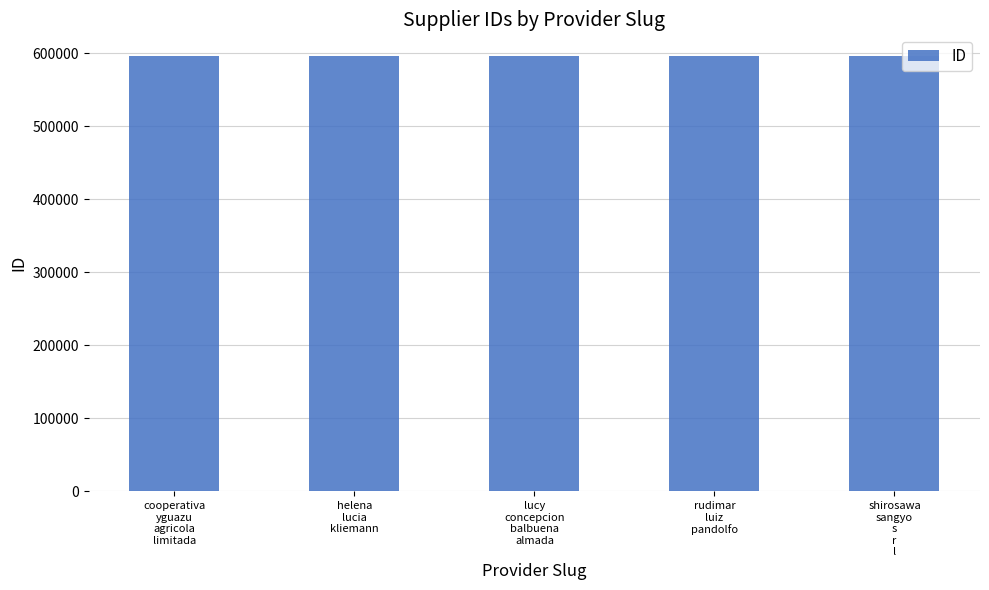

What is the value of the 4th bar from the left?

596439